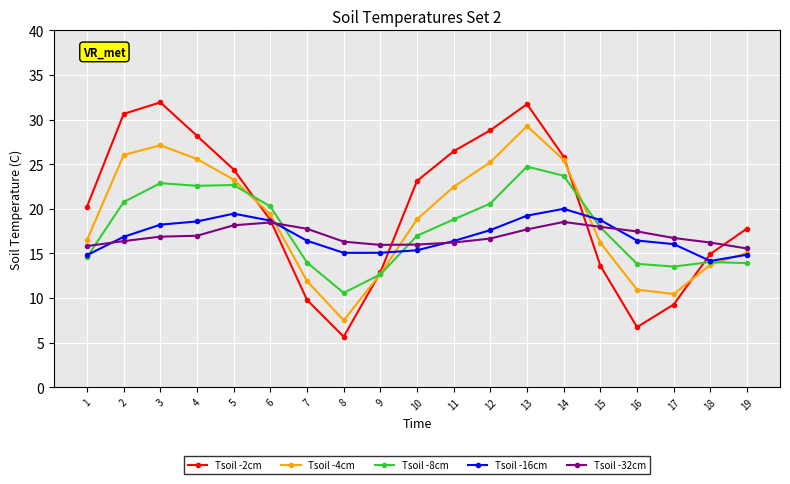

Which series has the largest range (max minus min)?

Tsoil -2cm